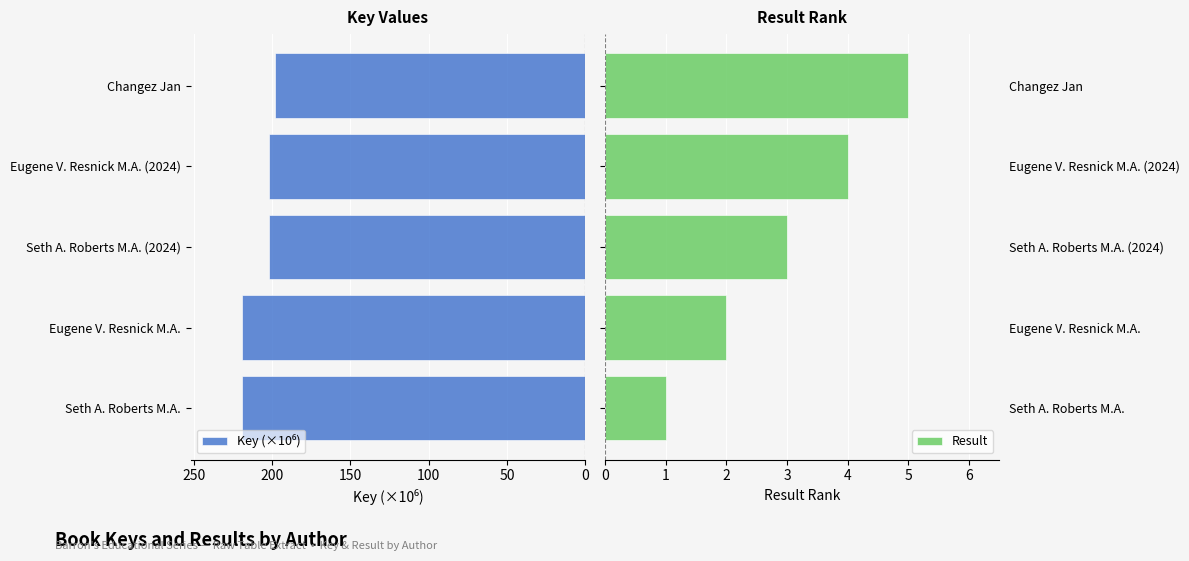

What is the lowest value of the Result series?

1.0